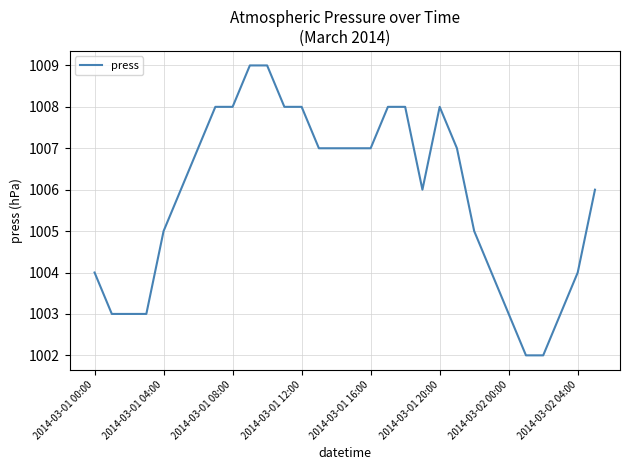

What is the difference between the maximum and minimum values?

7